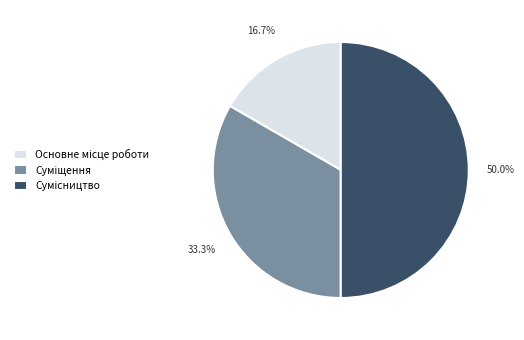

Count the number of slices in the pie.

3